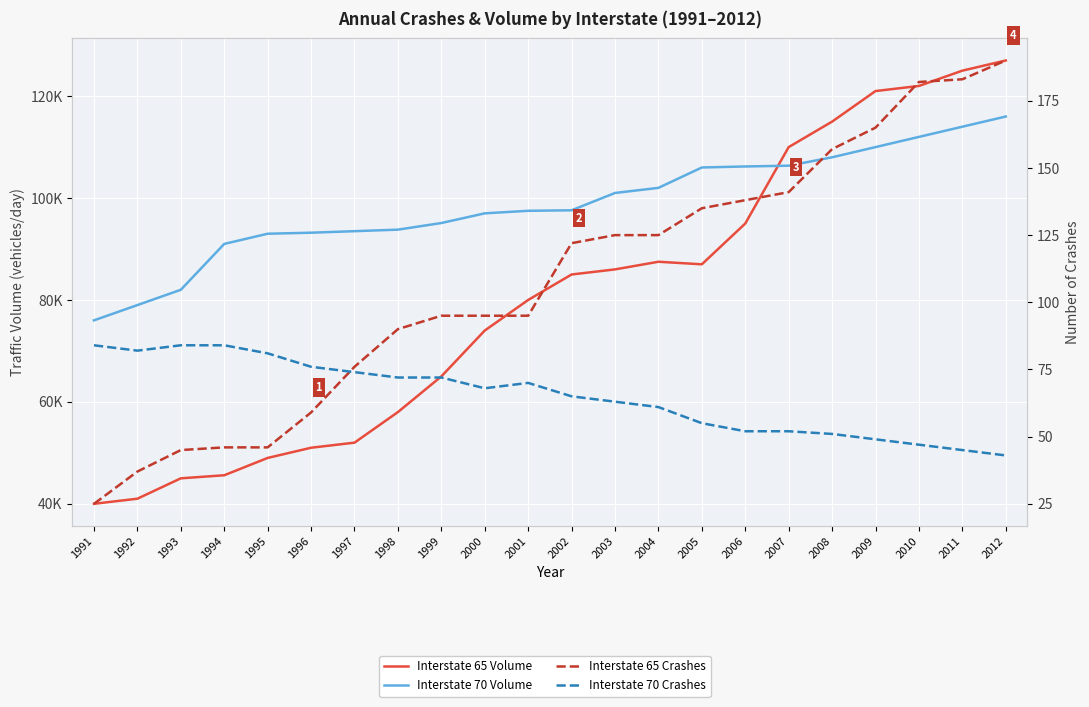

Does the chart display data point markers on the line(s)?

No